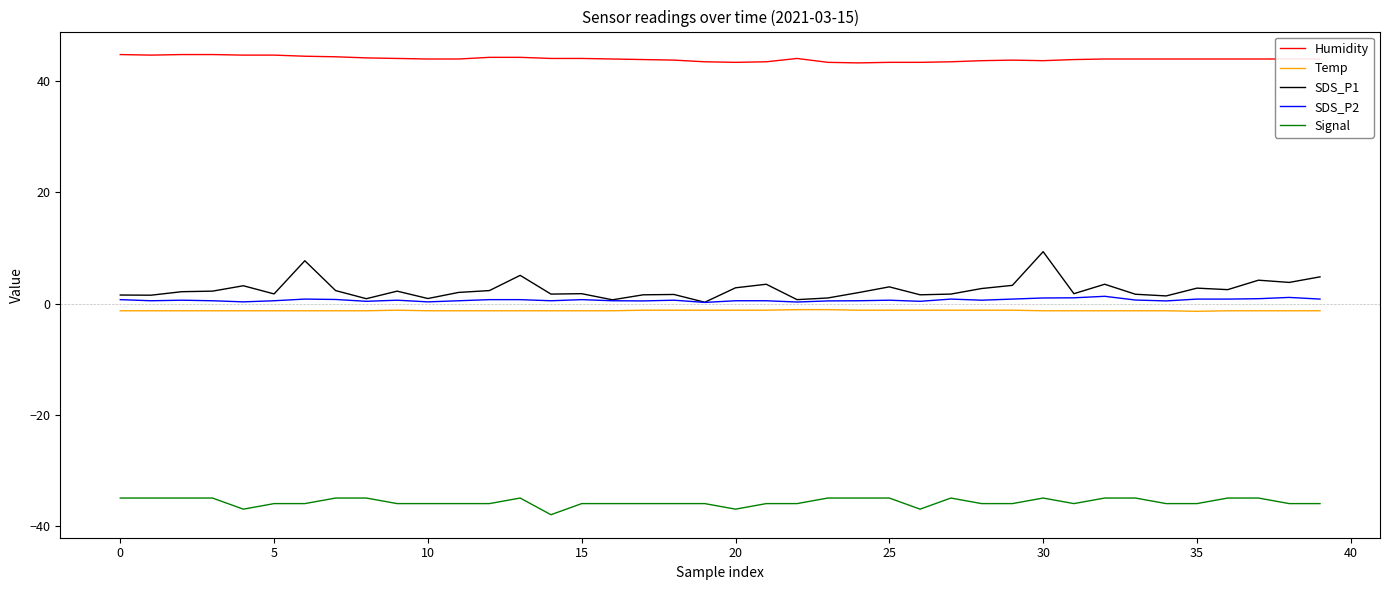

True or false: Temp and Signal intersect in this chart.

False